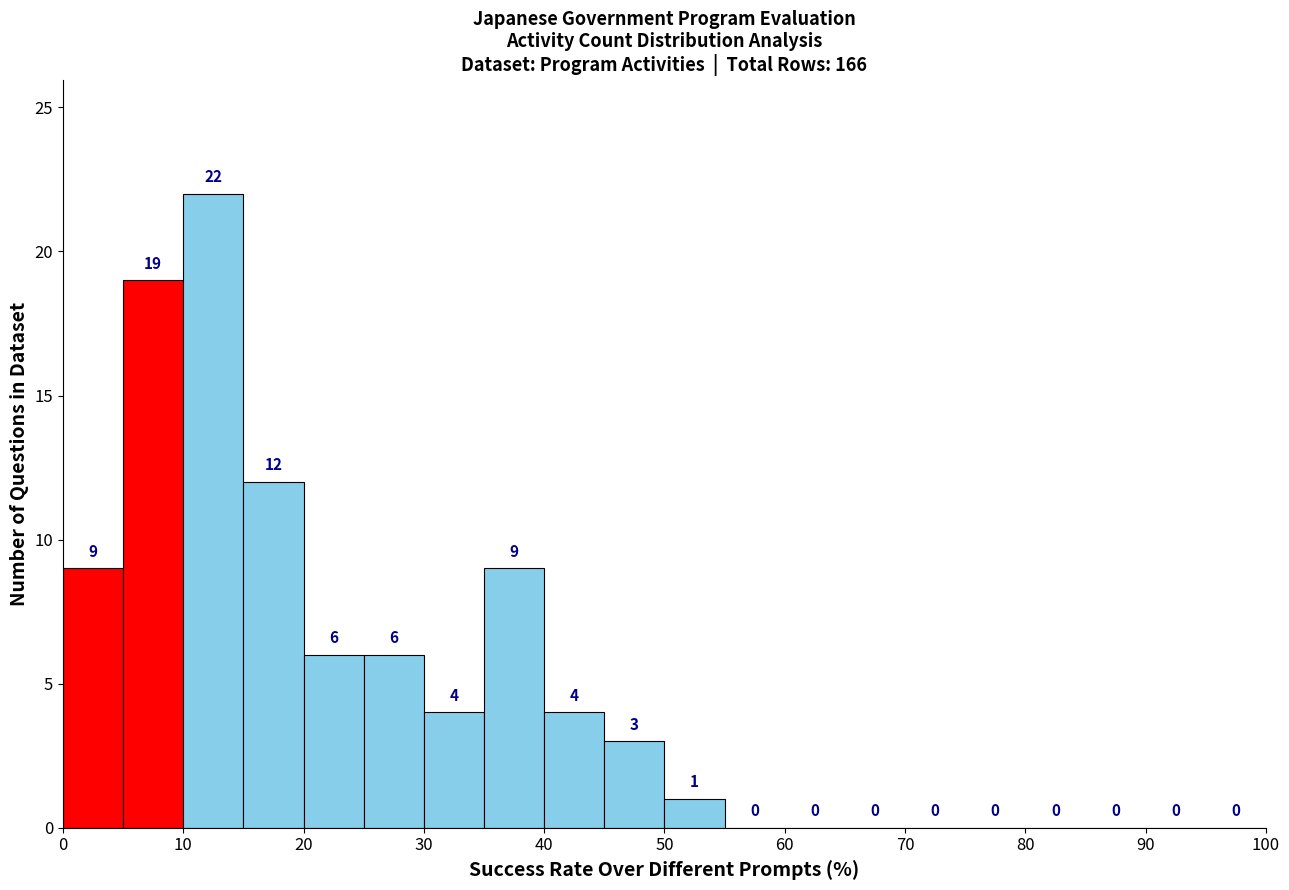

How tall is the bar that spans 40 to 45 on the x-axis?

4